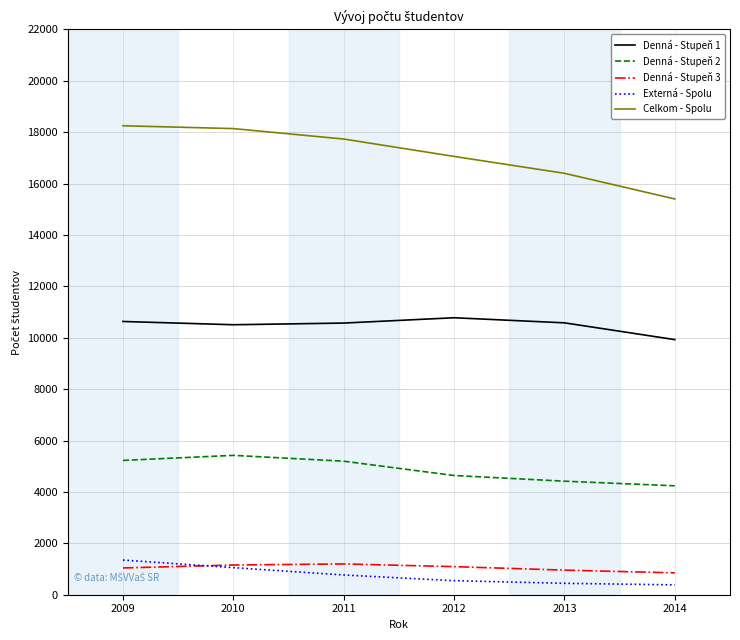

True or false: Celkom - Spolu and Externá - Spolu intersect in this chart.

False